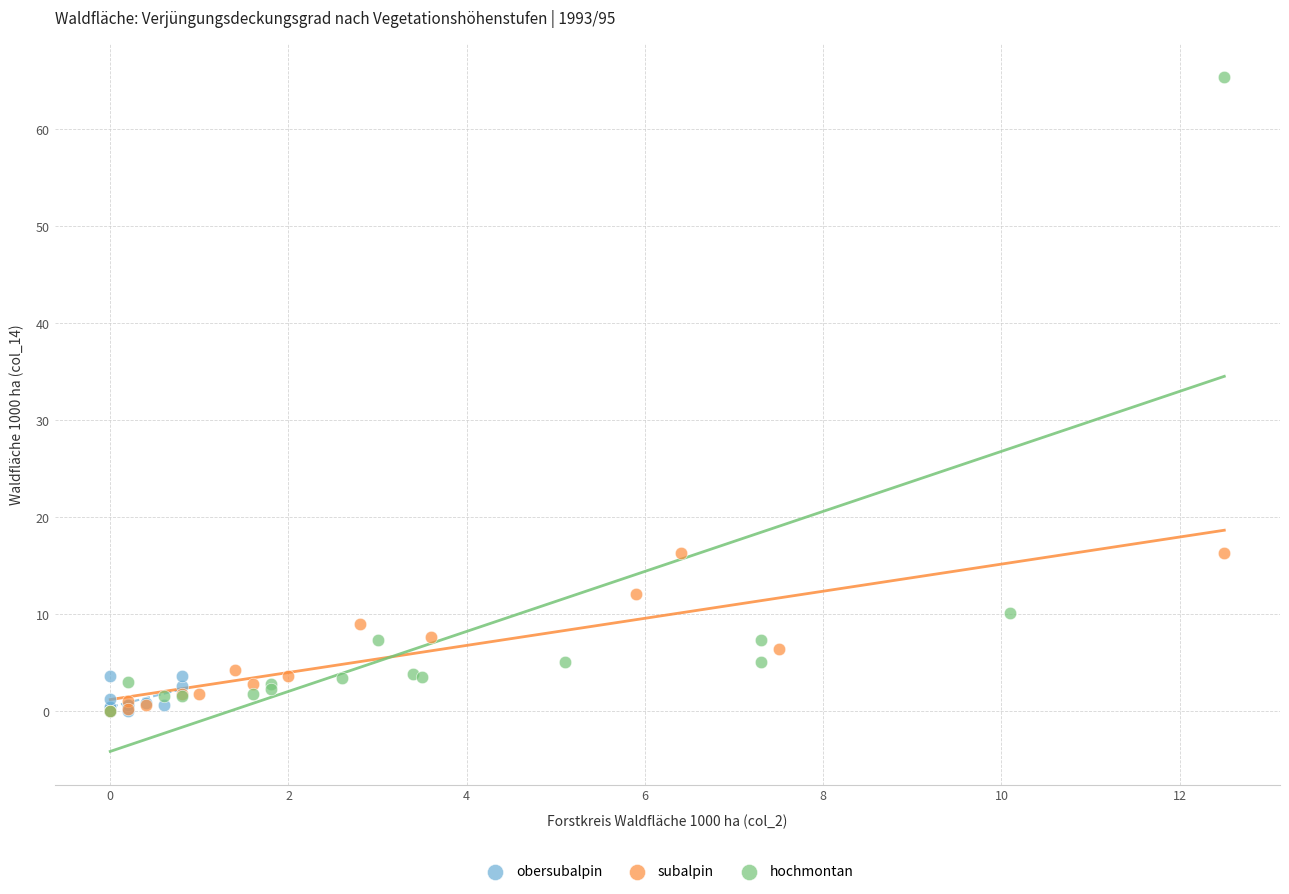

Which series has the largest Y range (max minus min)?

hochmontan